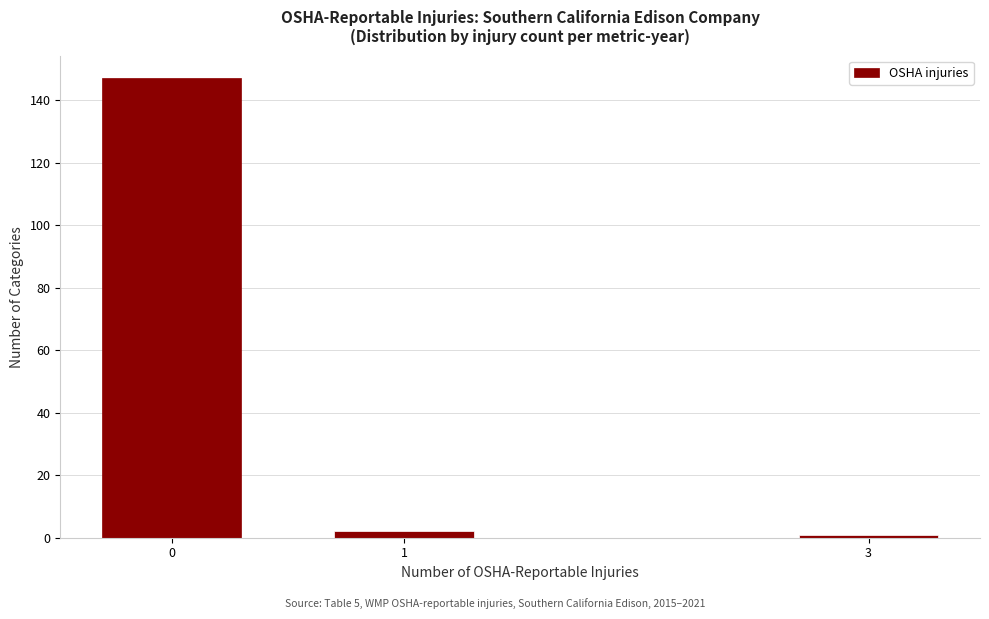

Reading right to left, extract all data points from this chart.

3=1	1=2	0=147